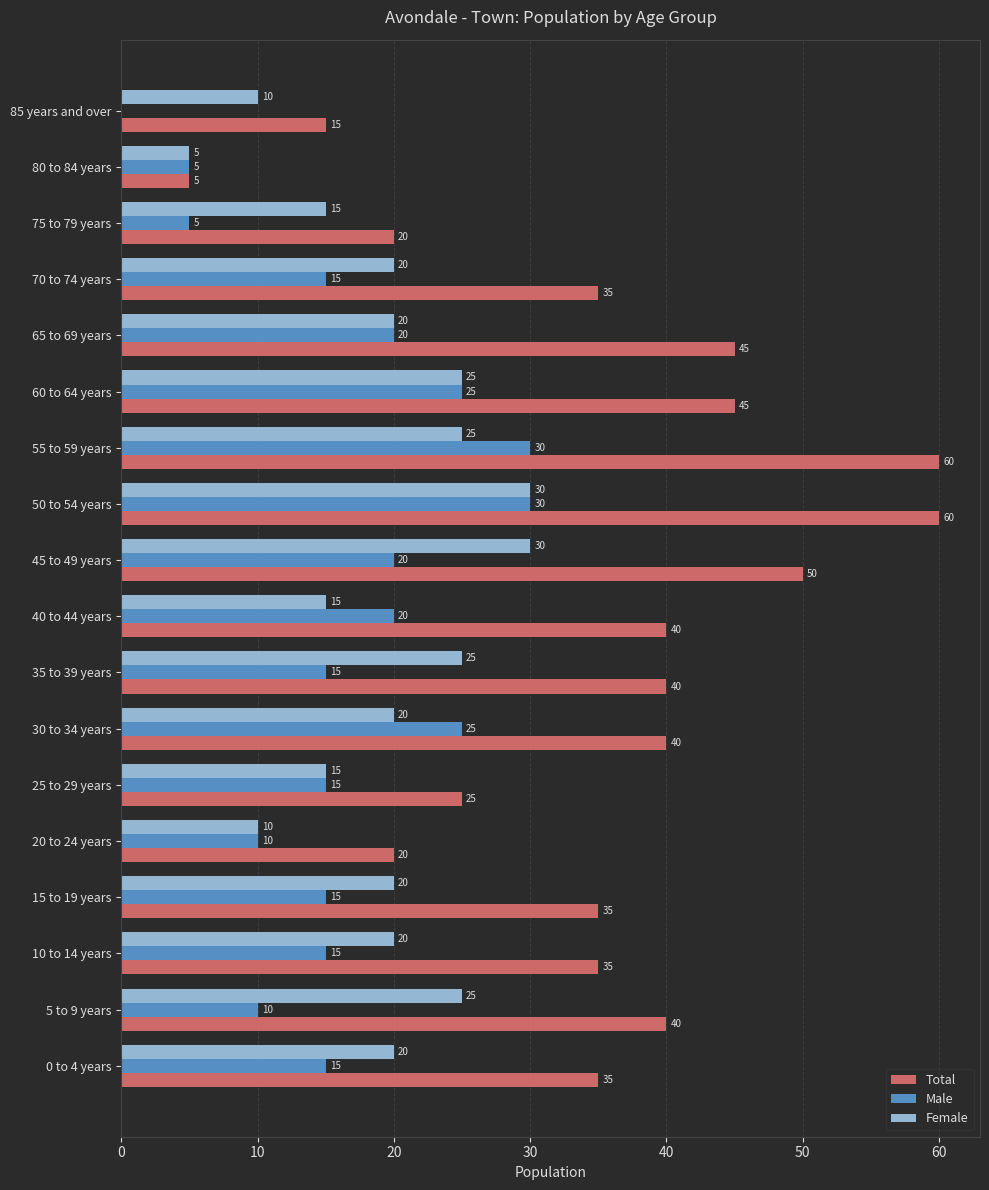

Read the Male value at 55 to 59 years, to the nearest 5.

30